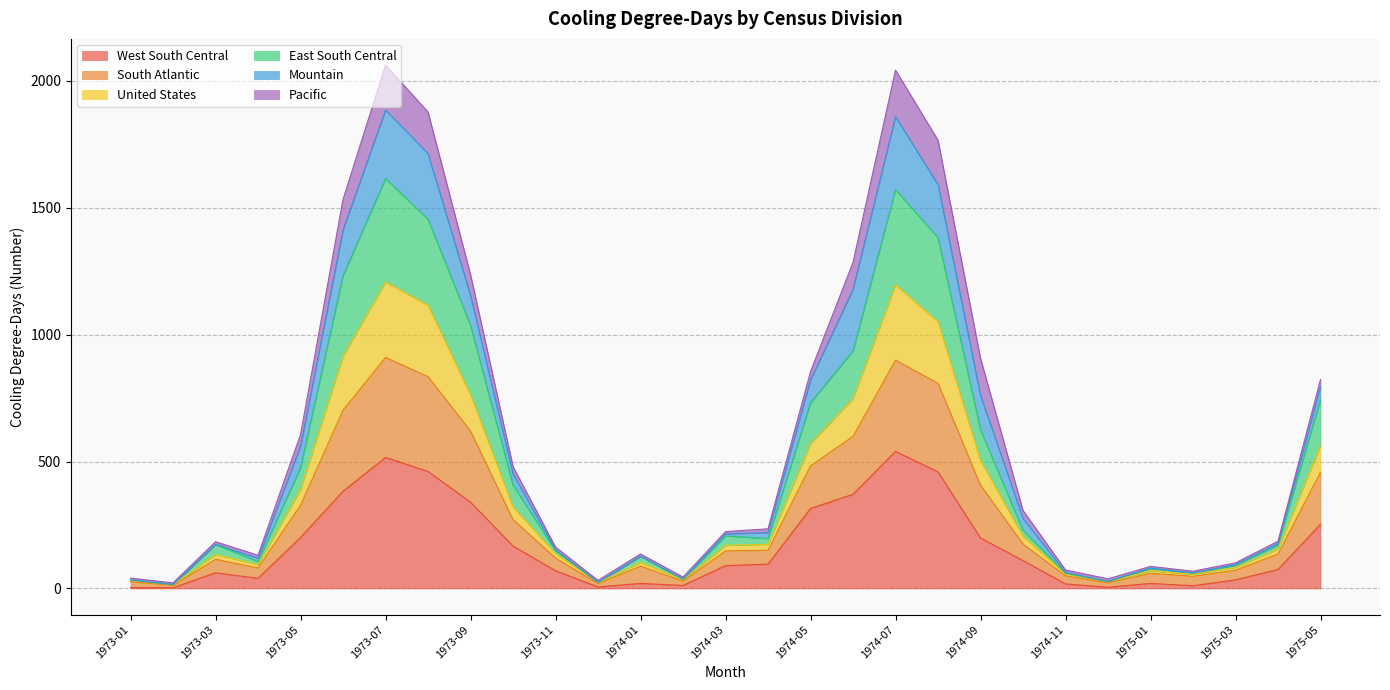

How many categories are shown in the chart?

29